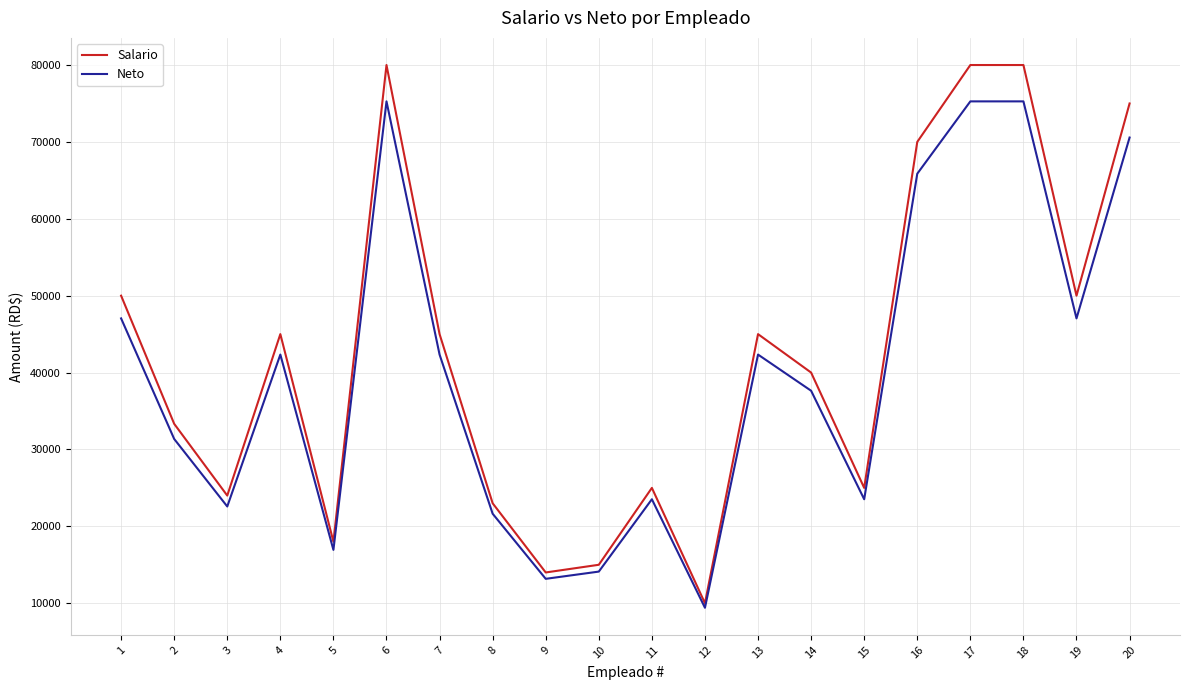

Which series changed the most between 1 and 7?

Salario